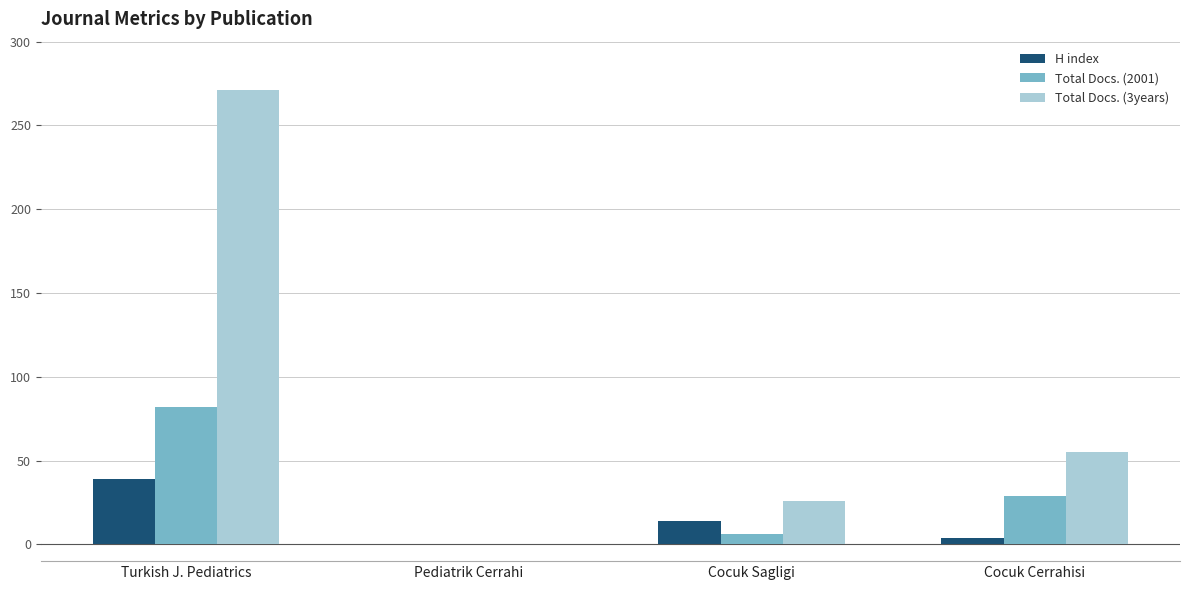

Reading left to right, list all the values displayed in this chart.

H index: Turkish J. Pediatrics=39	Pediatrik Cerrahi=0	Cocuk Sagligi=14	Cocuk Cerrahisi=4
Total Docs. (2001): Turkish J. Pediatrics=82	Pediatrik Cerrahi=0	Cocuk Sagligi=6	Cocuk Cerrahisi=29
Total Docs. (3years): Turkish J. Pediatrics=271	Pediatrik Cerrahi=0	Cocuk Sagligi=26	Cocuk Cerrahisi=55